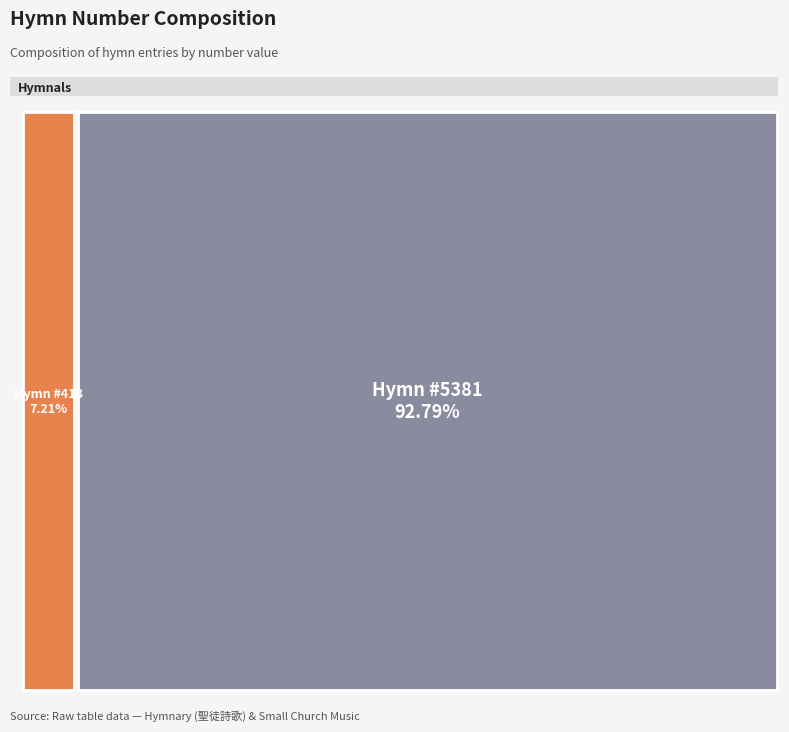

Does 求主倒空我脫自己 (Come empty me of self) account for over 50% of the chart?

No